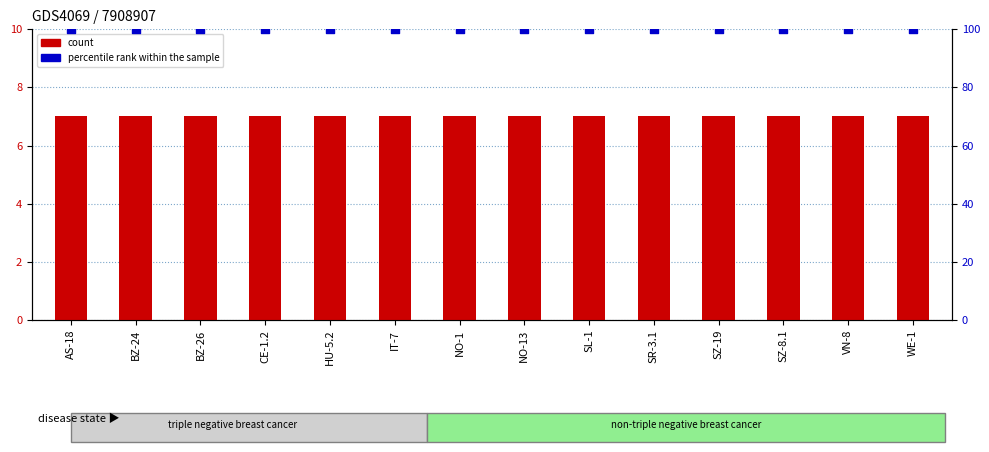

Which series reaches the maximum Y coordinate?

percentile rank within the sample